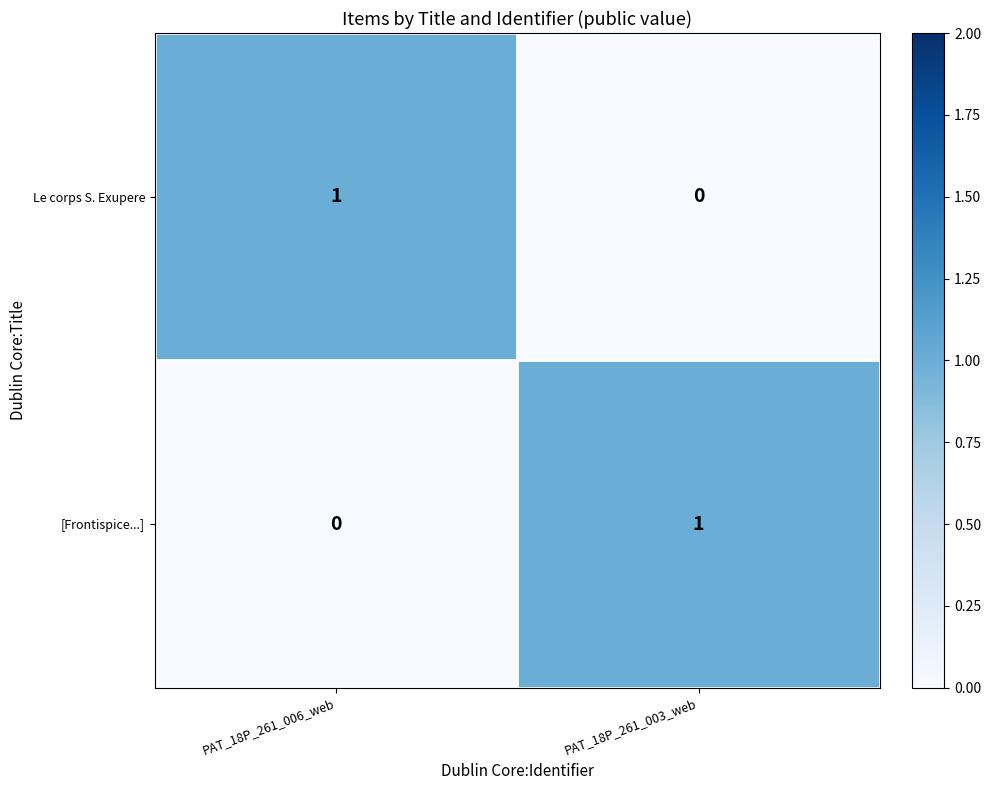

The value of [Frontispice...] at PAT_18P_261_006_web is 0. True or false?

True